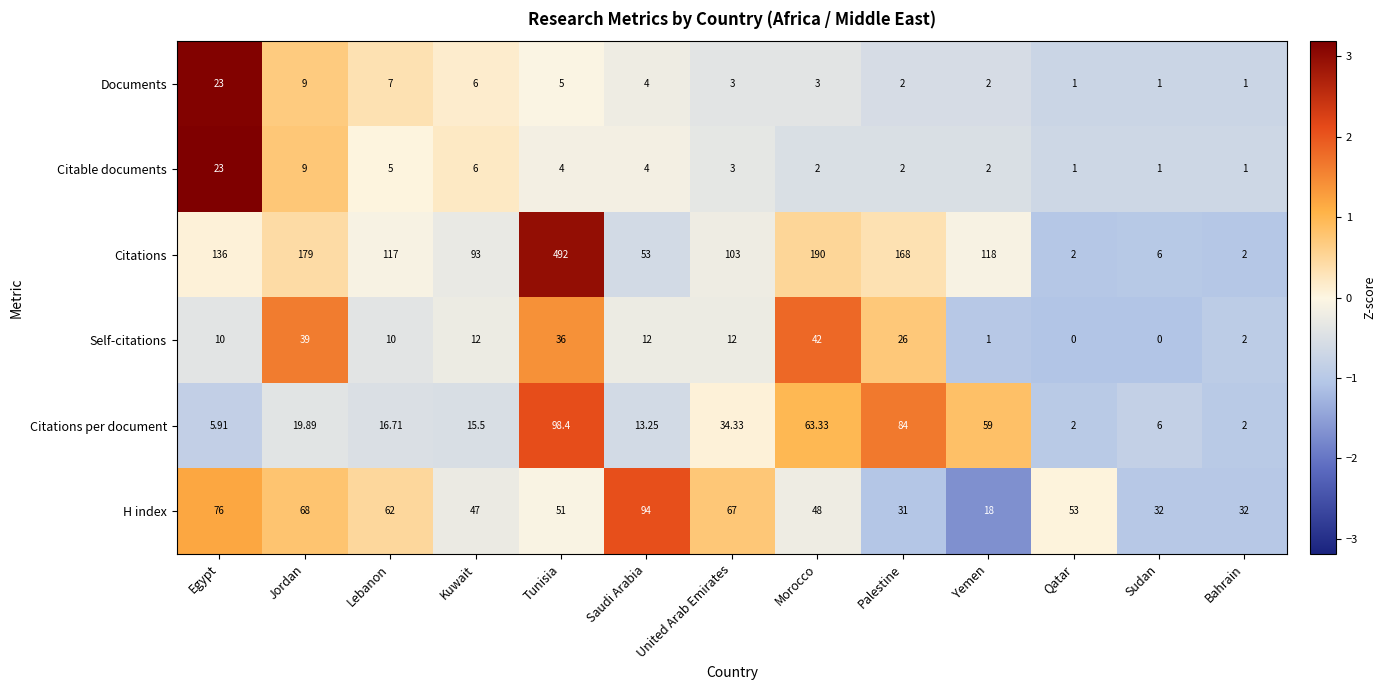

Which label corresponds to the largest value in the chart?

Tunisia